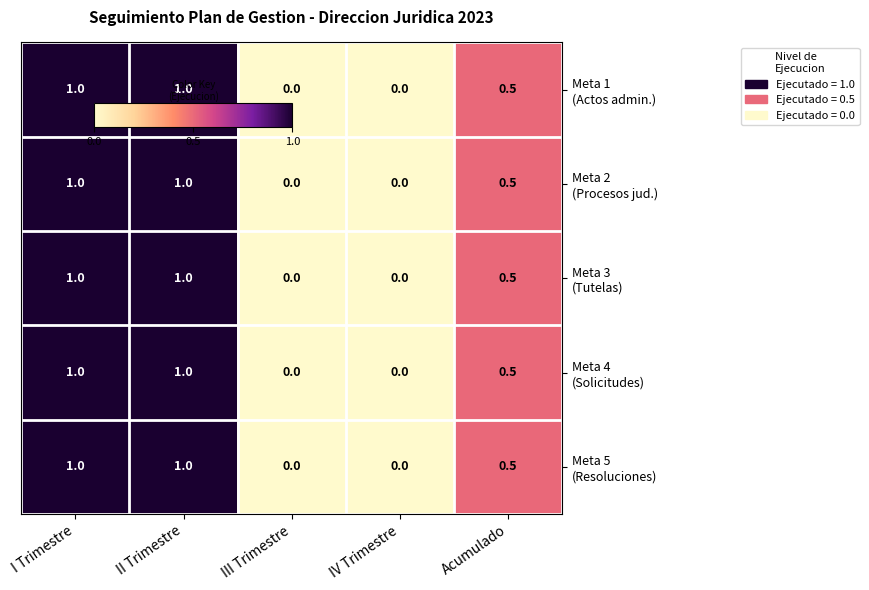

What is the total value across all series at I Trimestre?

5.0